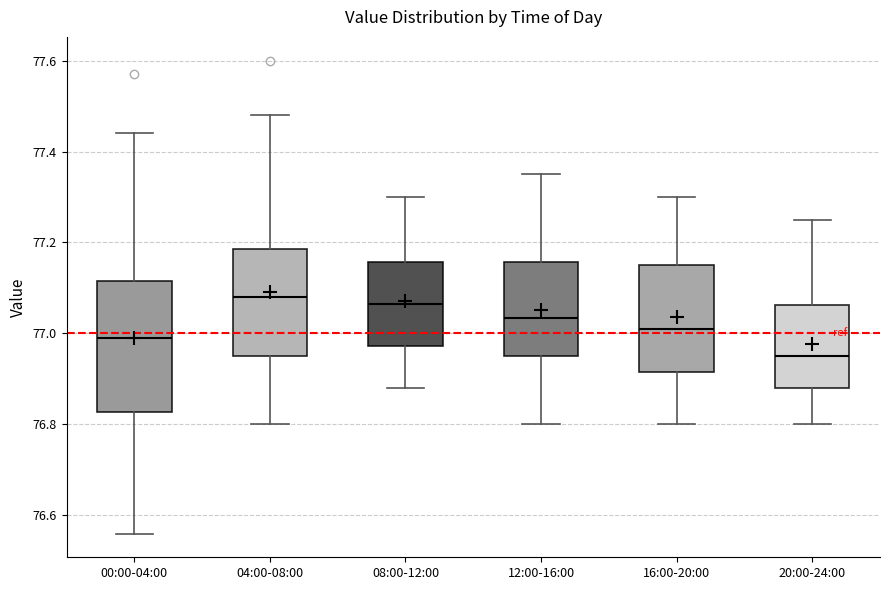

Which box is the tallest, from its lower edge to its upper edge?

00:00-04:00